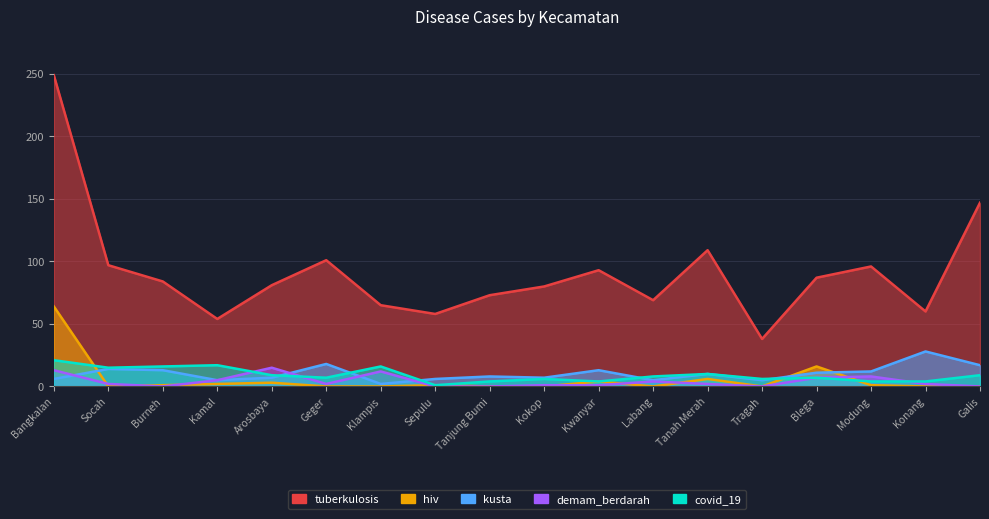

Reading left to right, transcribe all the data shown in this chart.

tuberkulosis: Bangkalan=249	Socah=97	Burneh=84	Kamal=54	Arosbaya=81	Geger=101	Klampis=65	Sepulu=58	Tanjung Bumi=73	Kokop=80	Kwanyar=93	Labang=69	Tanah Merah=109	Tragah=38	Blega=87	Modung=96	Konang=60	Galis=147
kusta: Bangkalan=6	Socah=14	Burneh=13	Kamal=5	Arosbaya=7	Geger=18	Klampis=2	Sepulu=6	Tanjung Bumi=8	Kokop=7	Kwanyar=13	Labang=5	Tanah Merah=10	Tragah=5	Blega=11	Modung=12	Konang=28	Galis=17
covid_19: Bangkalan=21	Socah=15	Burneh=16	Kamal=17	Arosbaya=9	Geger=7	Klampis=16	Sepulu=1	Tanjung Bumi=4	Kokop=6	Kwanyar=4	Labang=8	Tanah Merah=10	Tragah=6	Blega=7	Modung=4	Konang=4	Galis=9
demam_berdarah: Bangkalan=13	Socah=2	Burneh=0	Kamal=5	Arosbaya=15	Geger=2	Klampis=12	Sepulu=0	Tanjung Bumi=0	Kokop=1	Kwanyar=1	Labang=4	Tanah Merah=2	Tragah=0	Blega=7	Modung=8	Konang=2	Galis=0
hiv: Bangkalan=64	Socah=0	Burneh=1	Kamal=2	Arosbaya=3	Geger=0	Klampis=0	Sepulu=1	Tanjung Bumi=0	Kokop=0	Kwanyar=4	Labang=0	Tanah Merah=6	Tragah=0	Blega=16	Modung=1	Konang=0	Galis=0